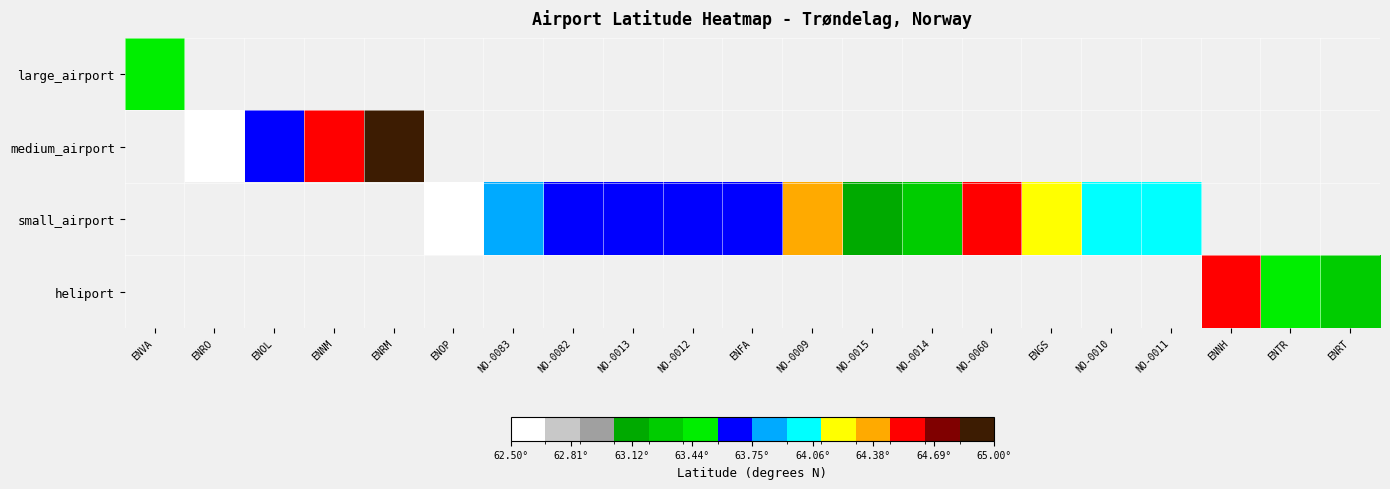

At which category does the chart reach its minimum across all series?

ENRO